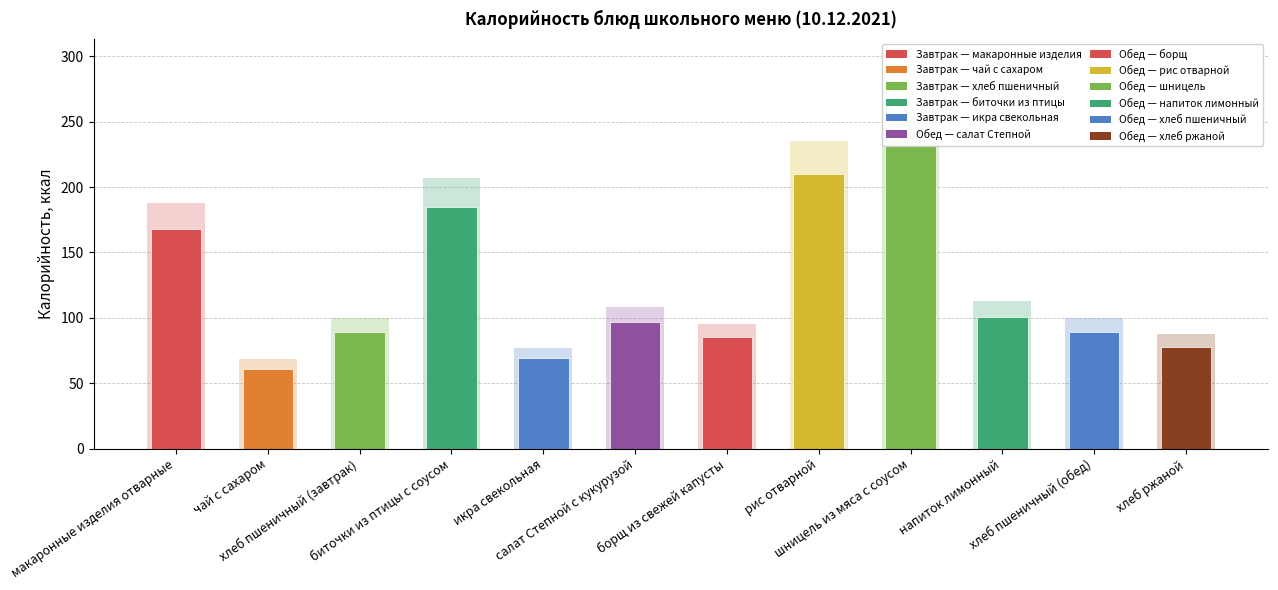

Rank the categories by value from lowest to highest.

чай с сахаром, икра свекольная, хлеб ржаной, борщ из свежей капусты, хлеб пшеничный (завтрак), хлеб пшеничный (обед), салат Степной с кукурузой, напиток лимонный, макаронные изделия отварные, биточки из птицы с соусом, рис отварной, шницель из мяса с соусом